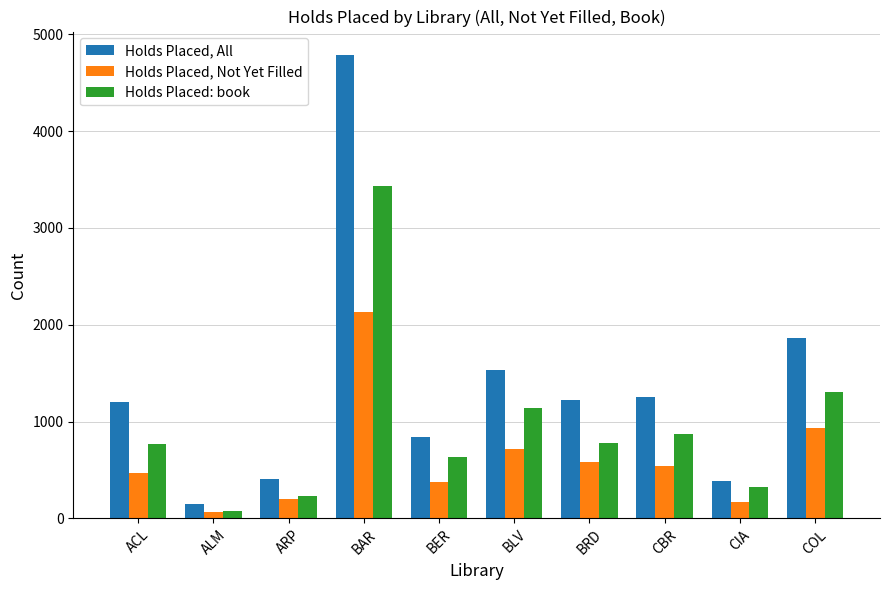

What is the greatest value displayed?

4789